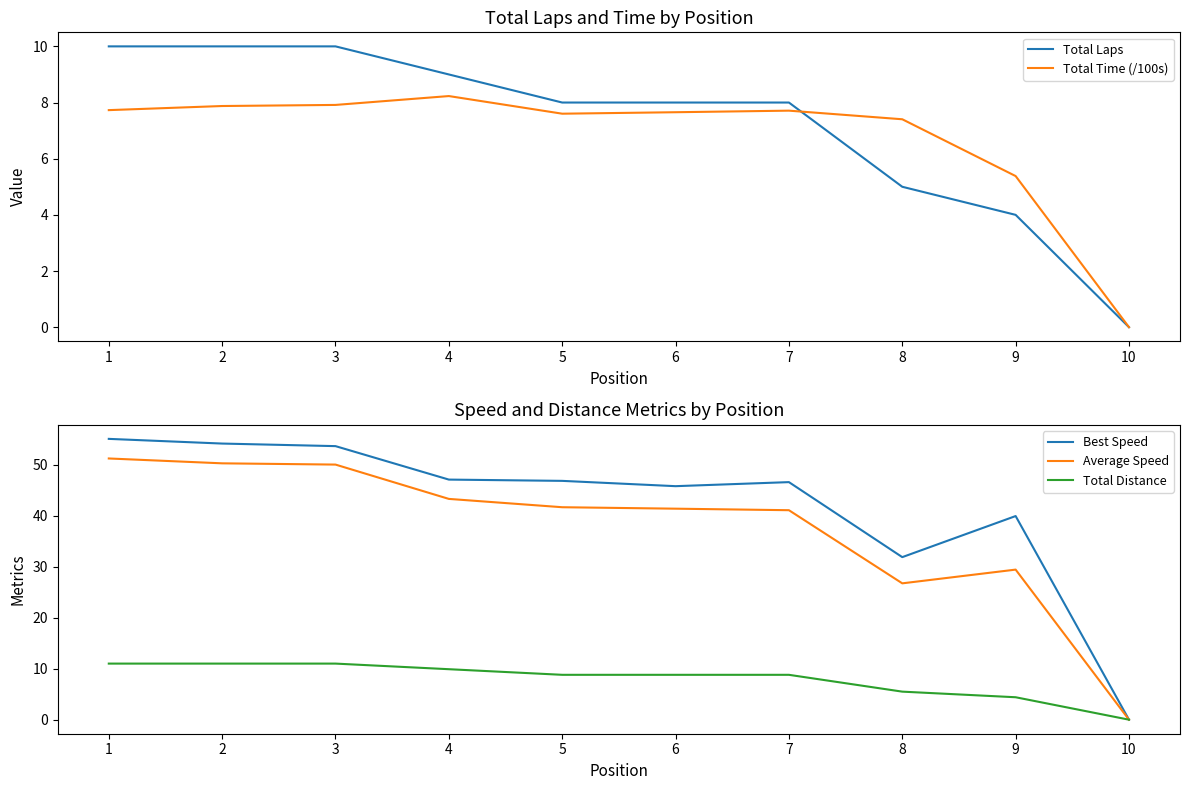

How many lines are shown in the chart?

5